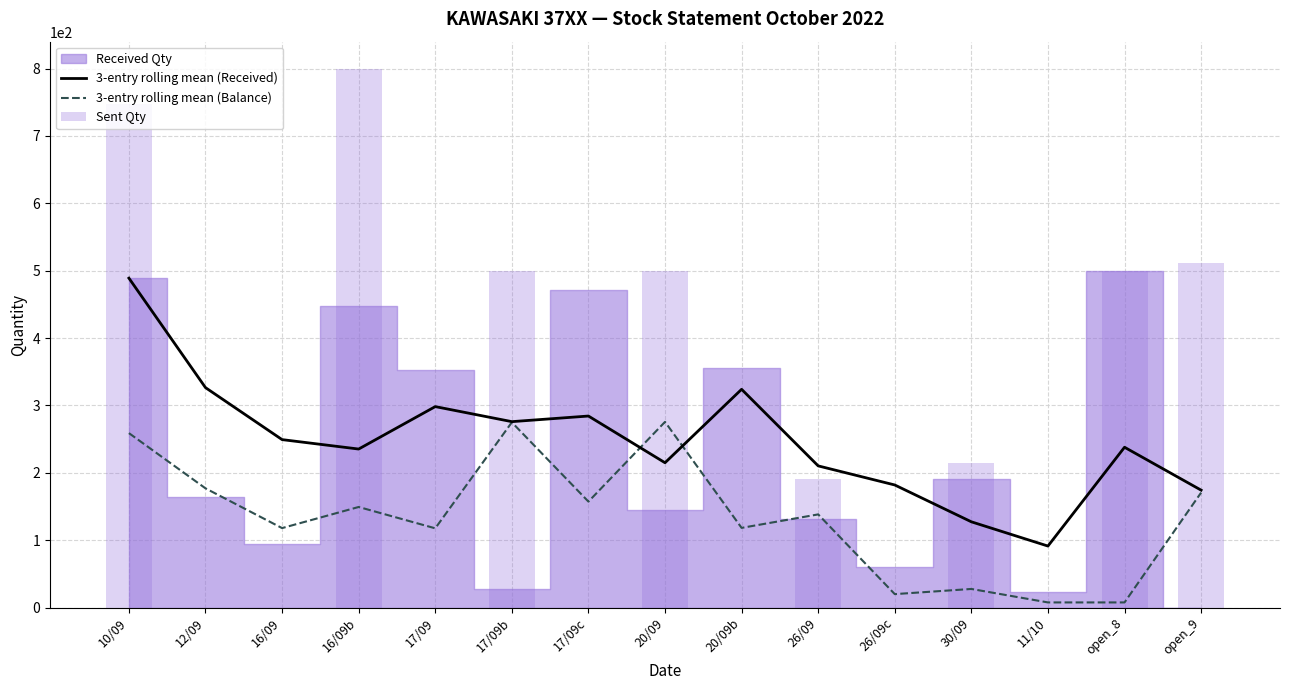

What is the difference between the maximum and minimum values in the Sent Qty series?

800.0